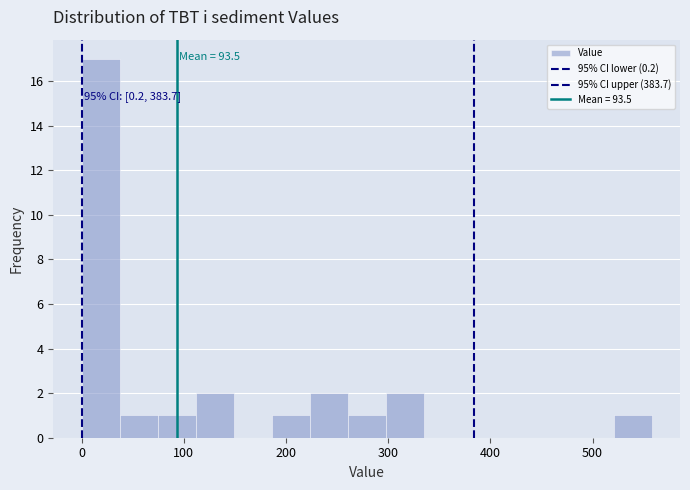

Read against the x-axis, roughly where is the centre of the tallest bar?

20